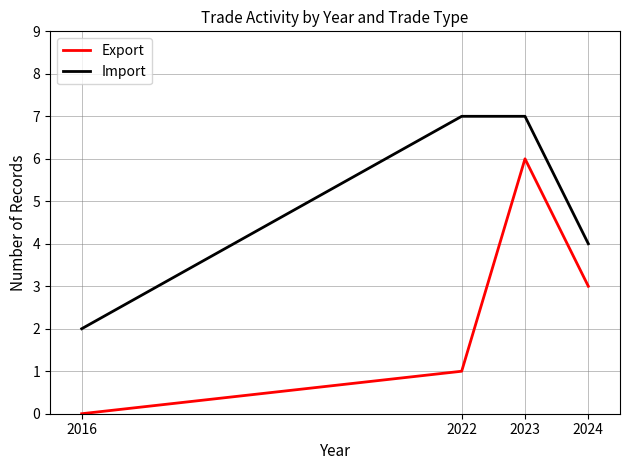

At 2022, list the series in order from smallest to largest.

Export, Import